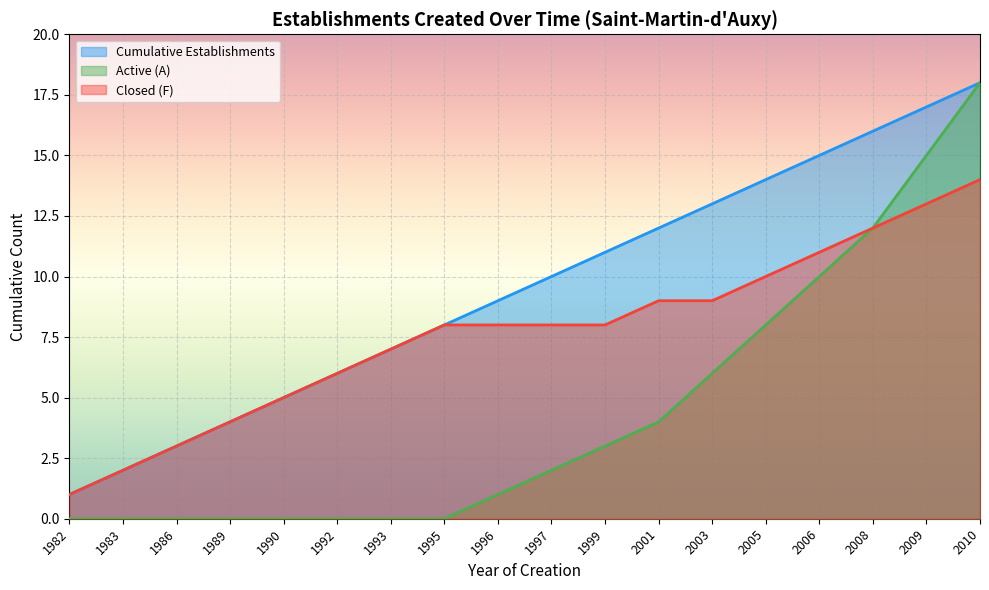

Which series changed the most between 1986 and 1992?

Cumulative Establishments